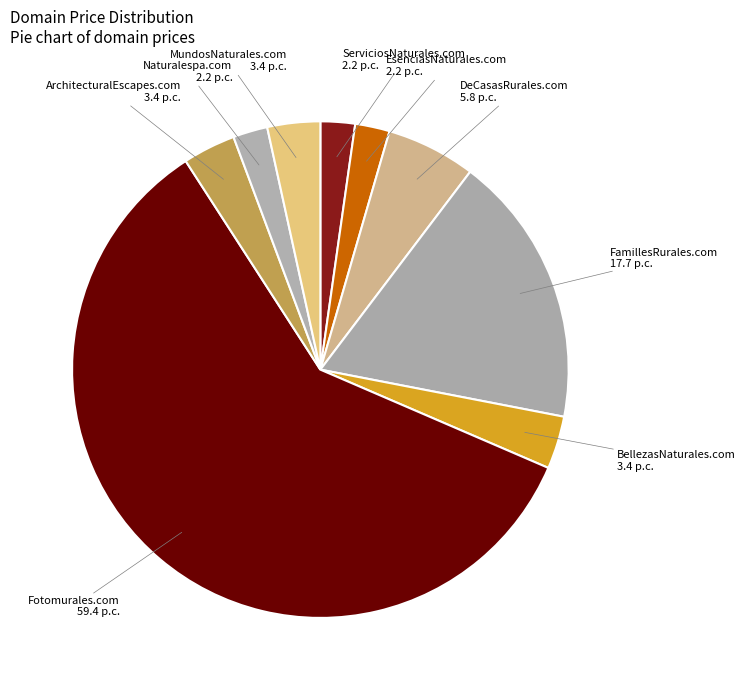

How many segments does this pie chart have?

9